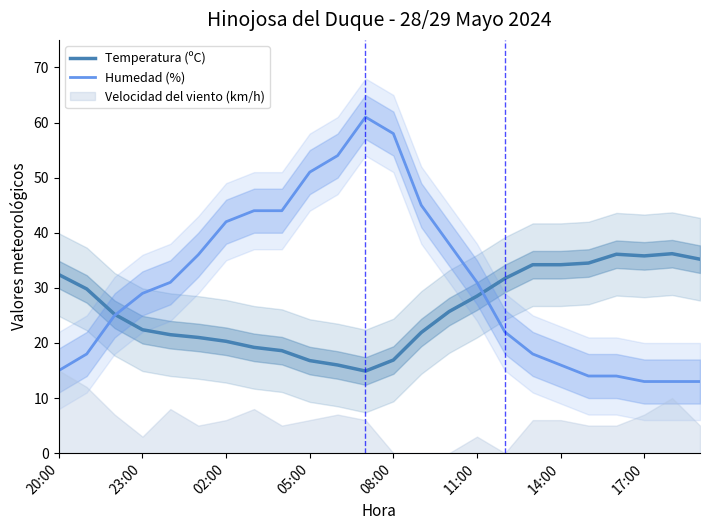

At how many categories does at least one series exceed 31?

19